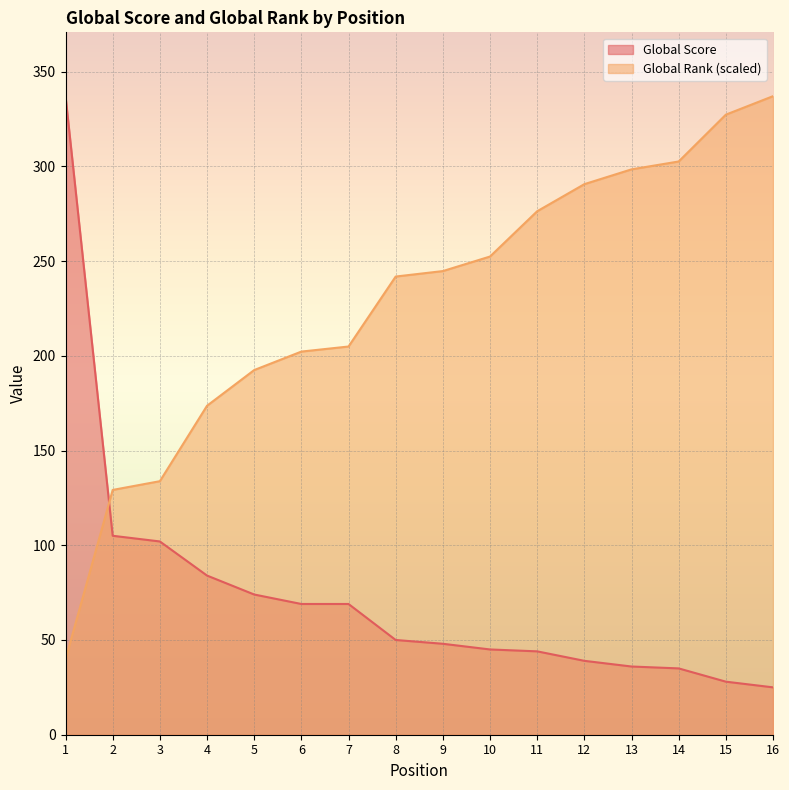

What value does the Global Score series have at 8?

50.0